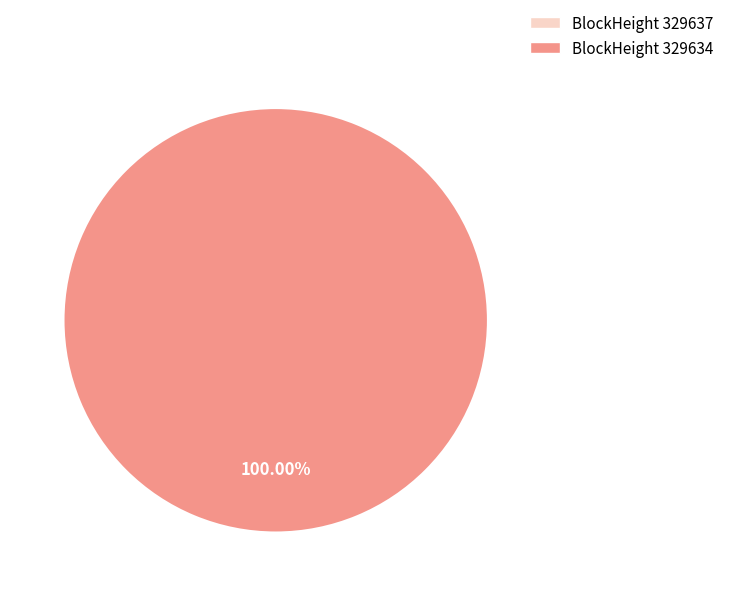

To the nearest percent, what is the difference between the largest and smallest slice percentages?

100%